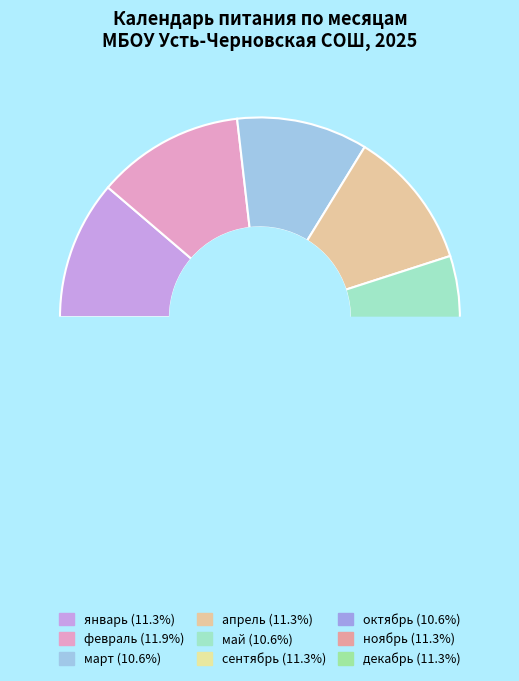

Do февраль and октябрь together represent more than half of the pie?

No